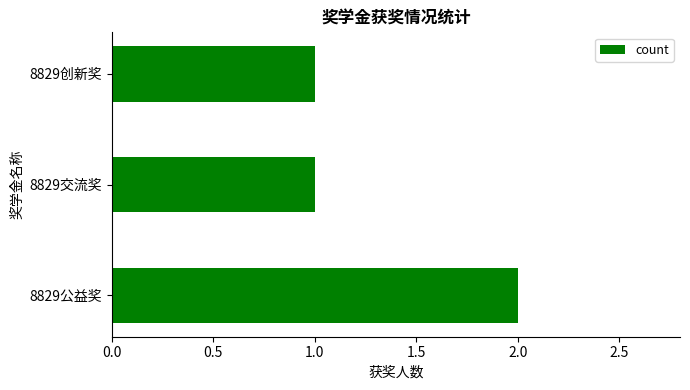

Reading bottom to top, what are all the values shown in this chart?

2	1	1